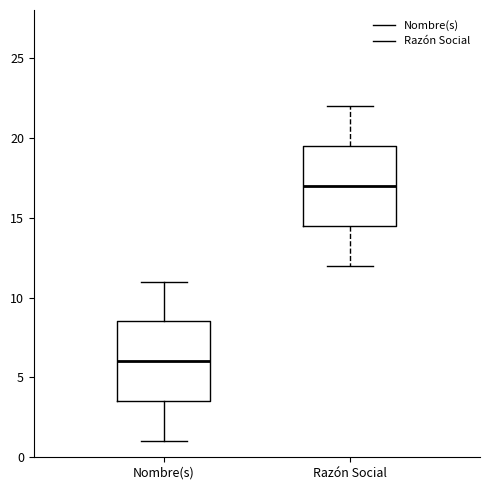

Reading left to right, transcribe this box plot: for each box, give where its median line is, the range the box spans, and where its two whiskers end, as read against the y-axis. The values are not printed on the chart, so give them approximately, as read against the axis.

Nombre(s): median 6.0, box 3.5 to 8.5, whiskers 1.0 to 11.0
Razón Social: median 17.0, box 14.5 to 19.5, whiskers 12.0 to 22.0